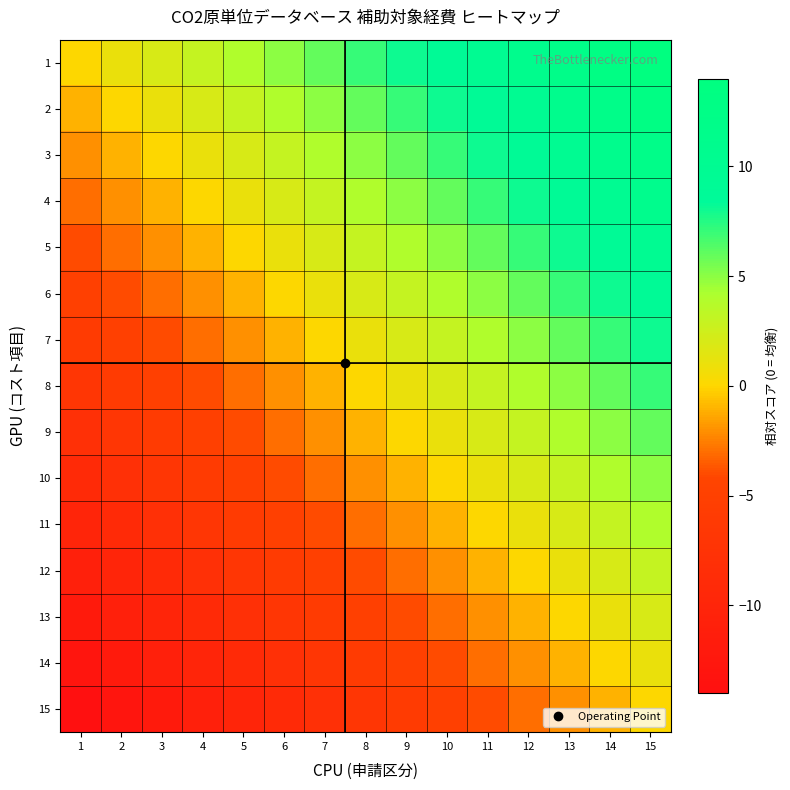

At 9, list the series in order from smallest to largest.

15, 14, 13, 12, 11, 10, 9, 8, 7, 6, 5, 4, 3, 2, 1